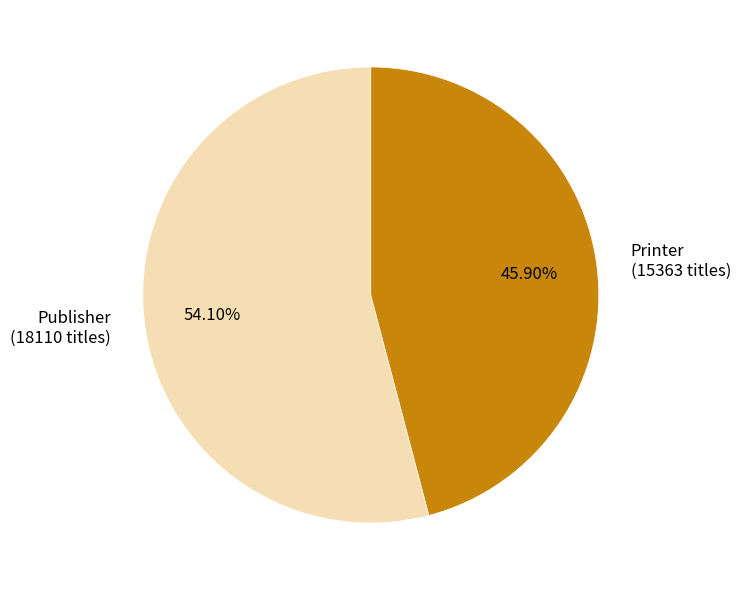

To the nearest percent, what percentage of the pie is Printer?

46%